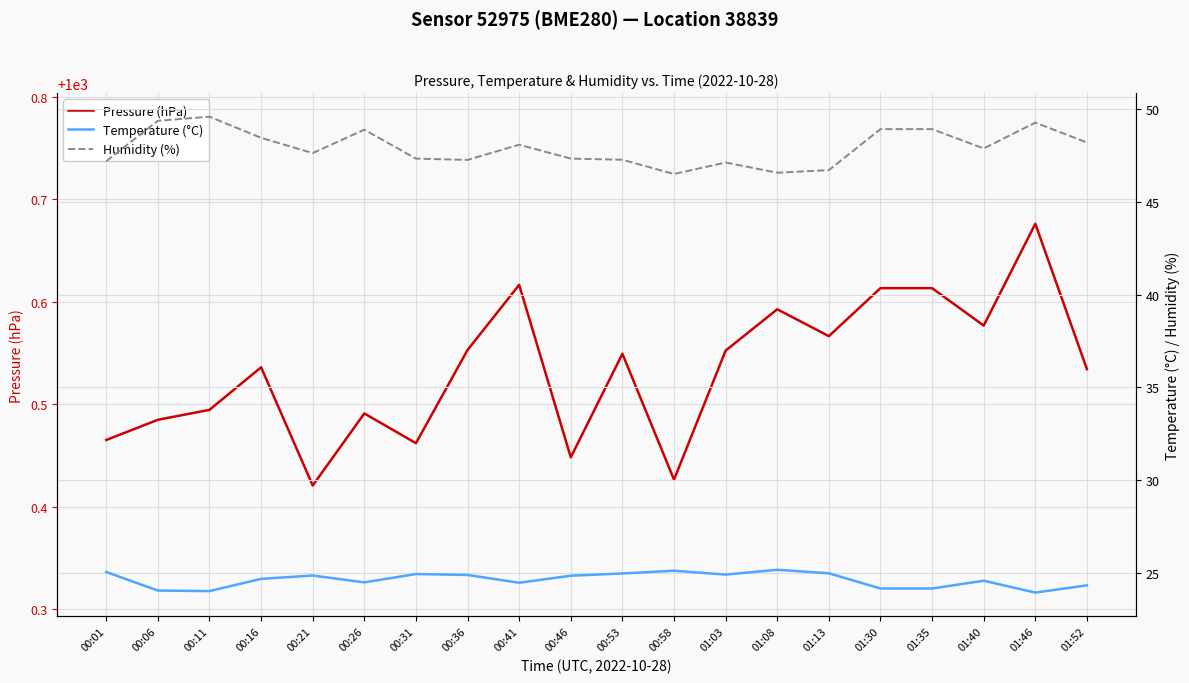

The Pressure (hPa) series shows 253.2 at 00:46. True or false?

False